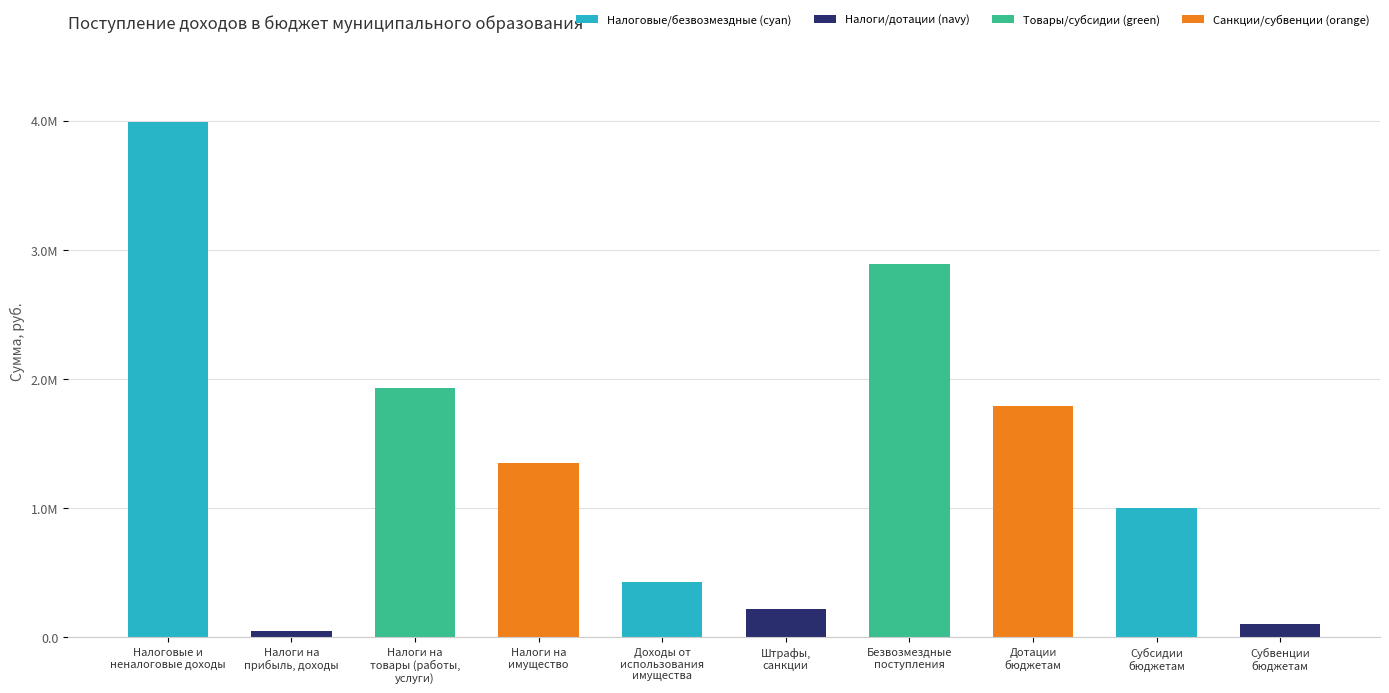

Does the chart contain any negative values?

No